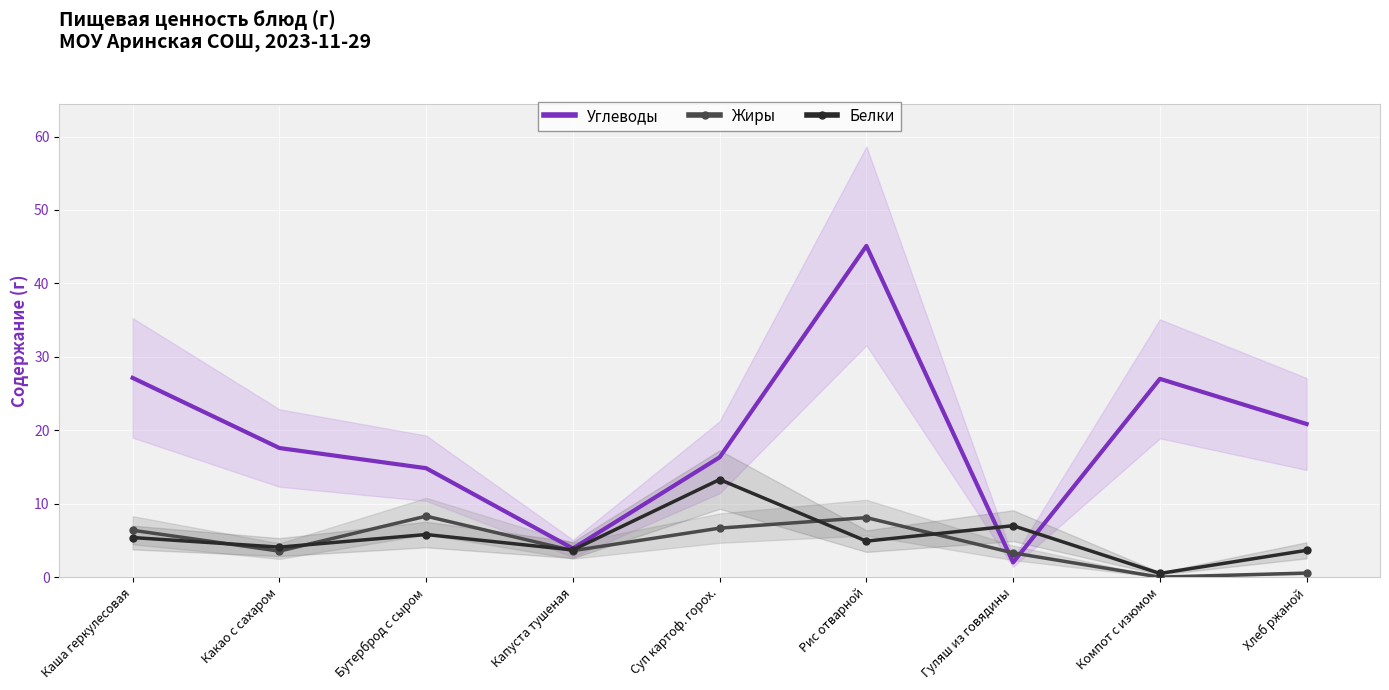

What is the sum of the Углеводы values at Капуста тушеная and Бутерброд с сыром?

18.7